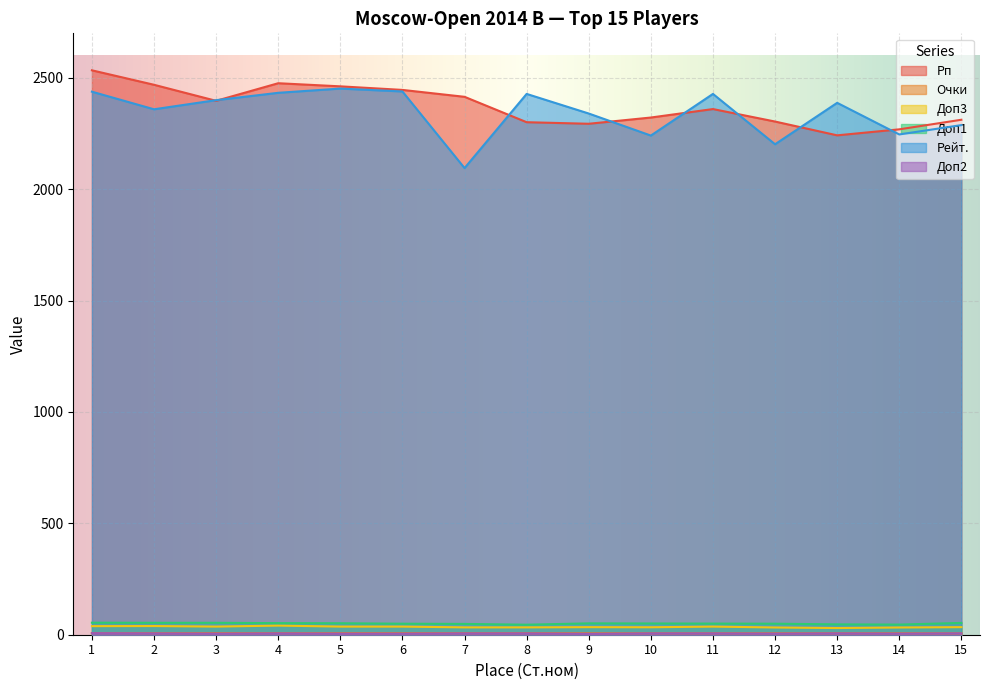

True or false: Доп3 and Очки intersect in this chart.

False